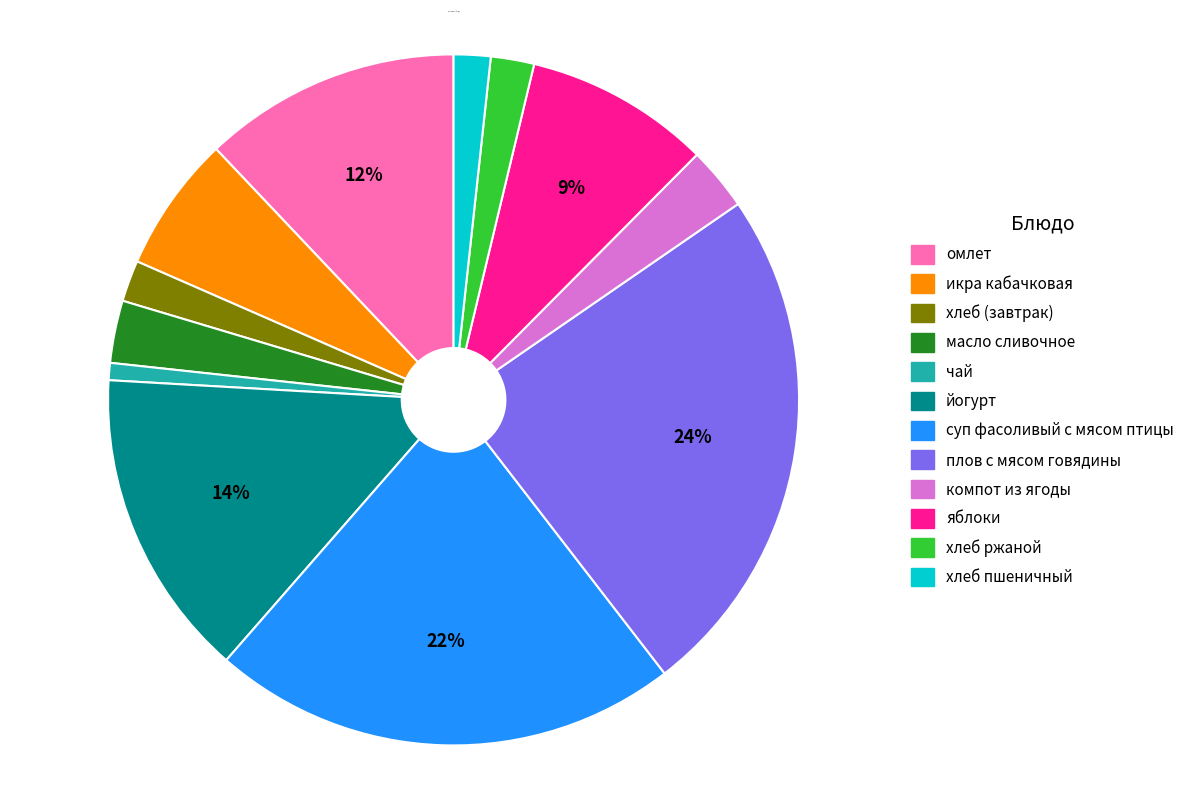

To the nearest percent, what is the average slice percentage?

8%